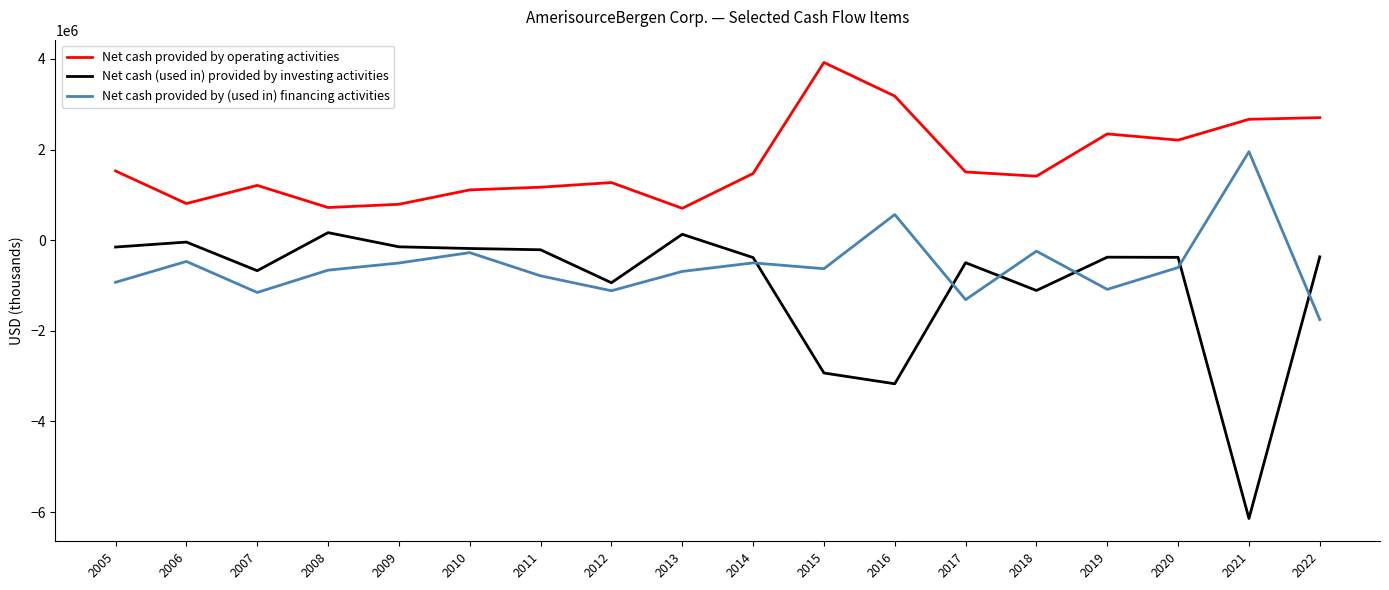

What is the difference between the highest and lowest values at 2005?

2456631